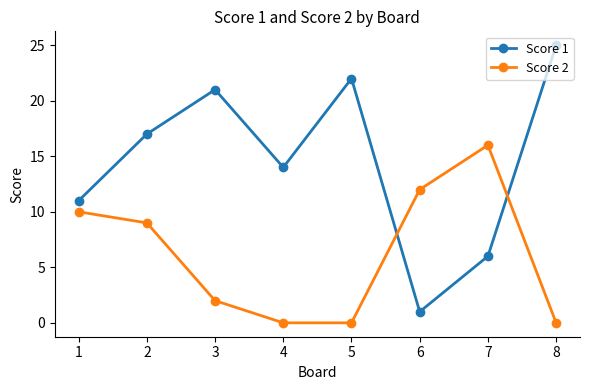

Count the Score 2 values in the range 0 to 12.

7